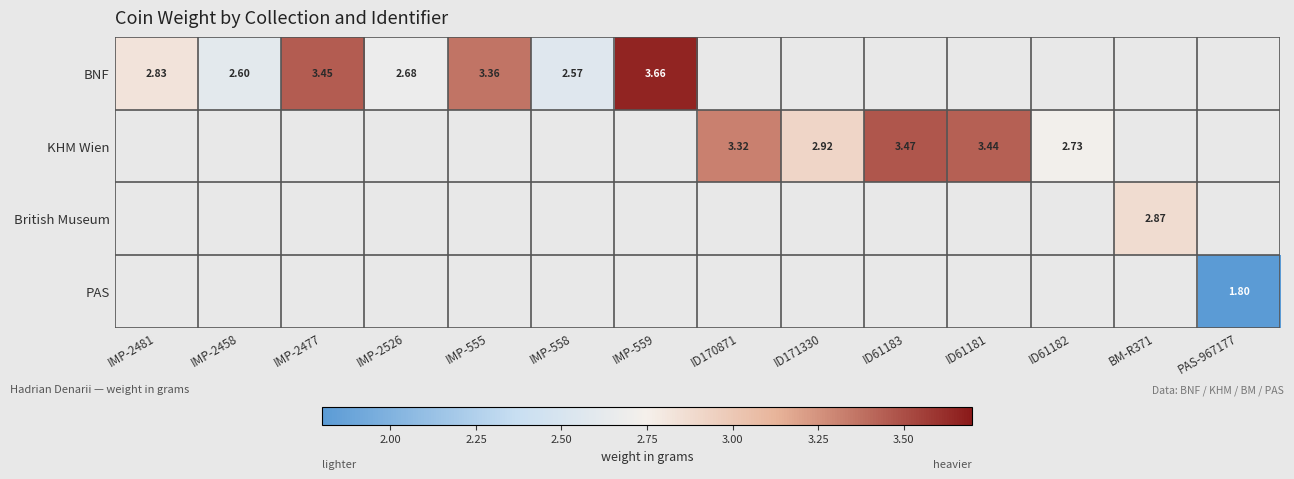

The value of British Museum at IMP-2526 is -1.2. True or false?

False